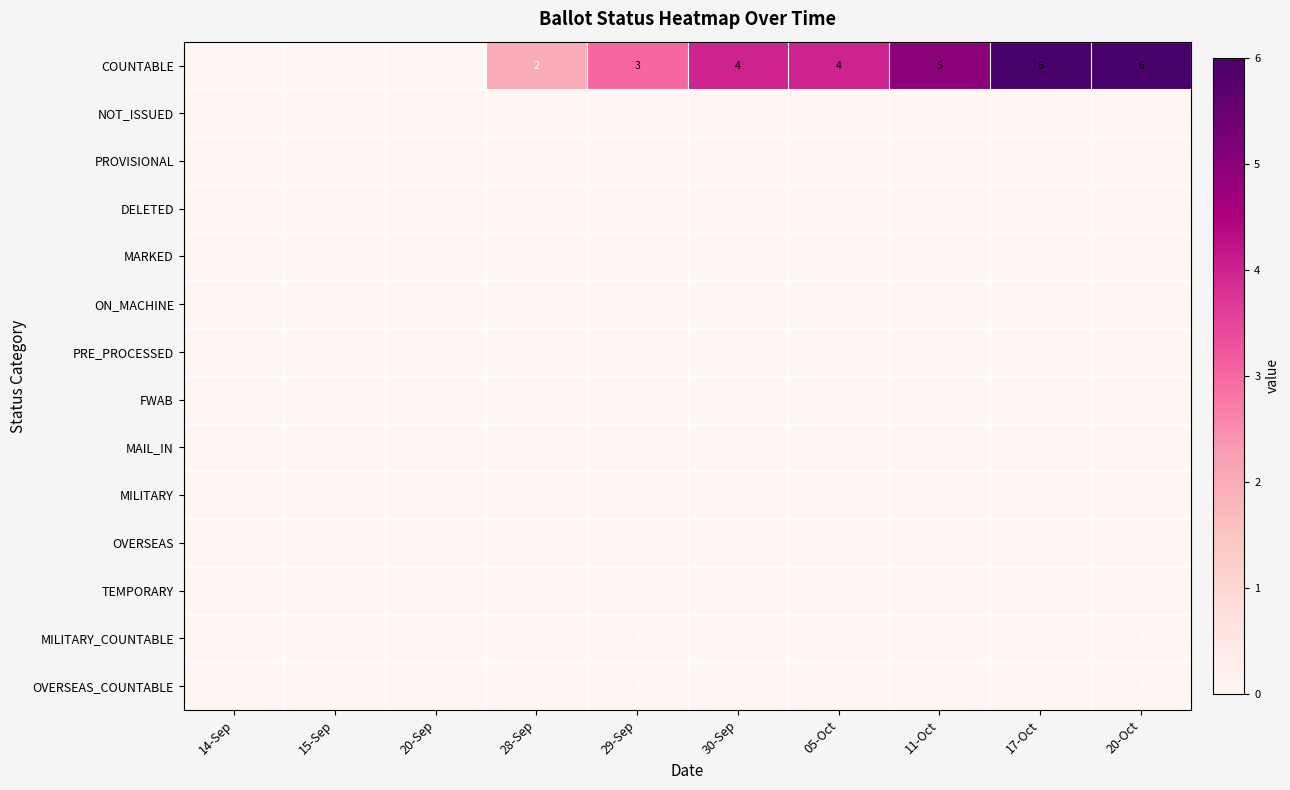

Which series has the widest spread of values?

COUNTABLE